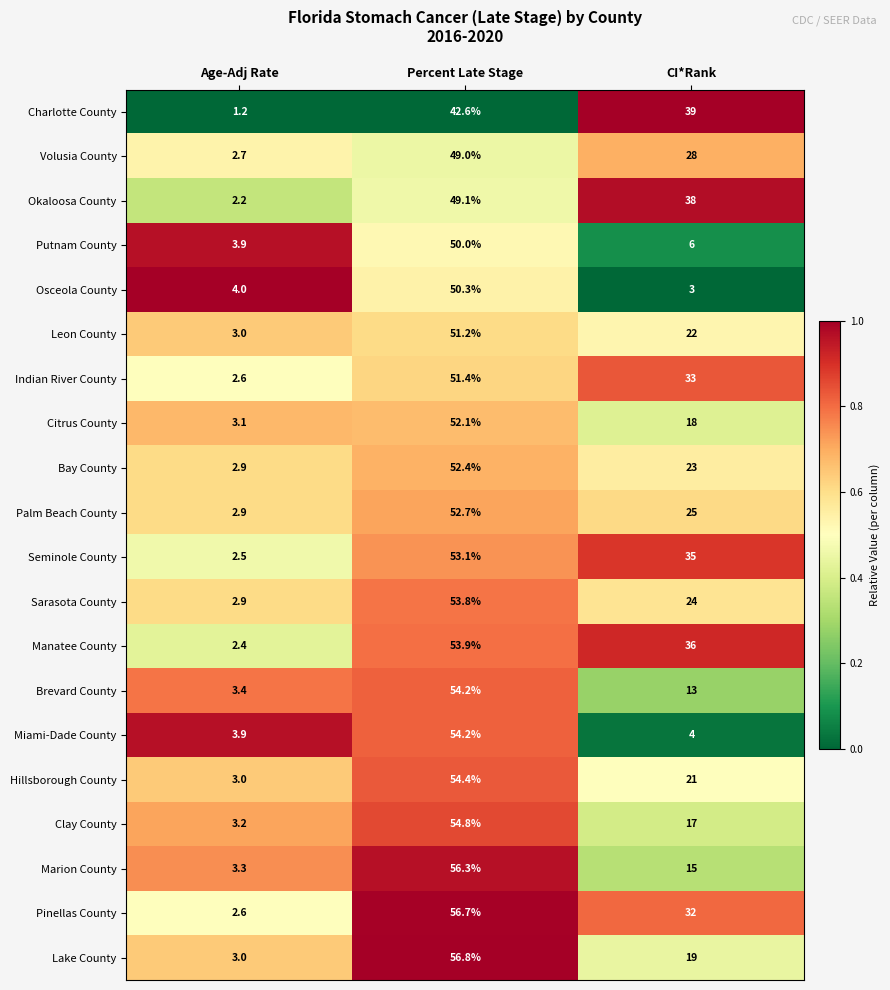

Which series changed the most between Percent Late Stage and CI*Rank?

Miami-Dade County